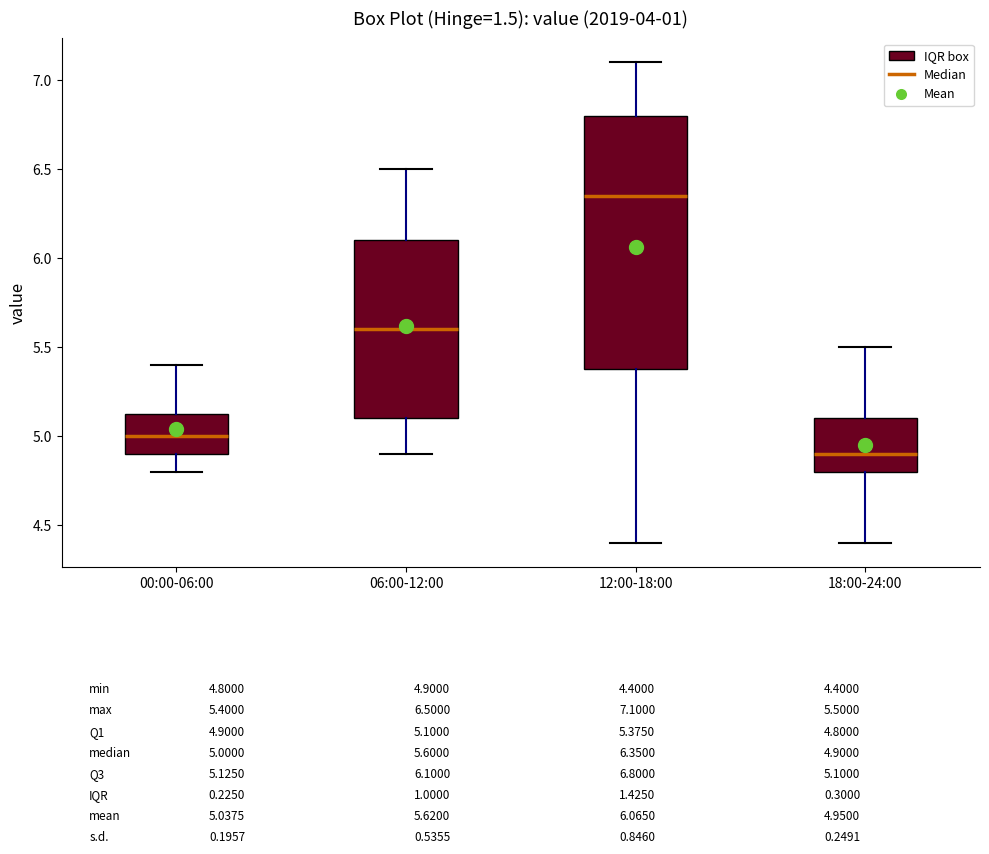

Which box has the highest median line?

12:00-18:00